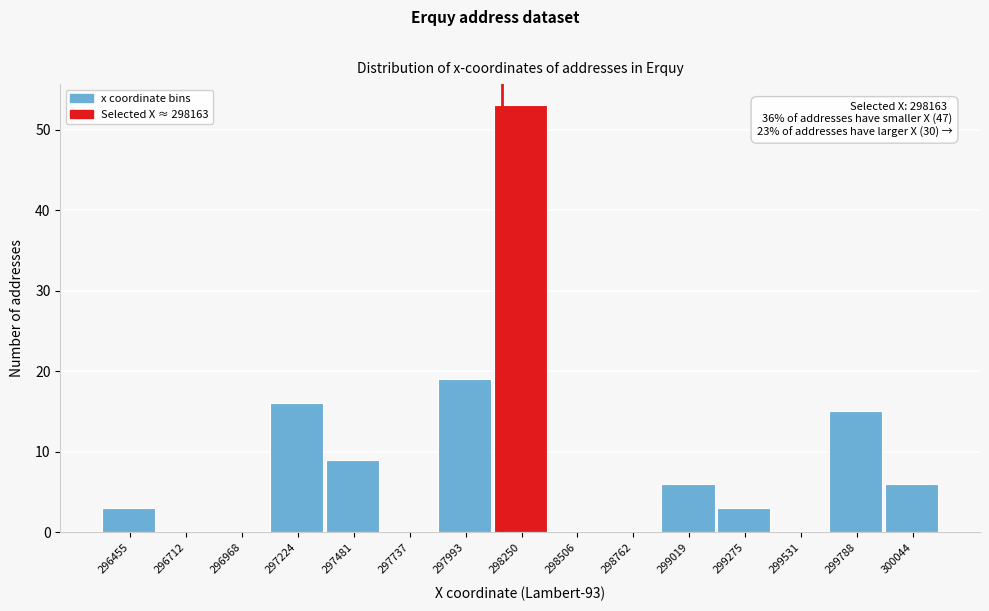

Over which range of the x-axis is the bar tallest?

298100 to 298400